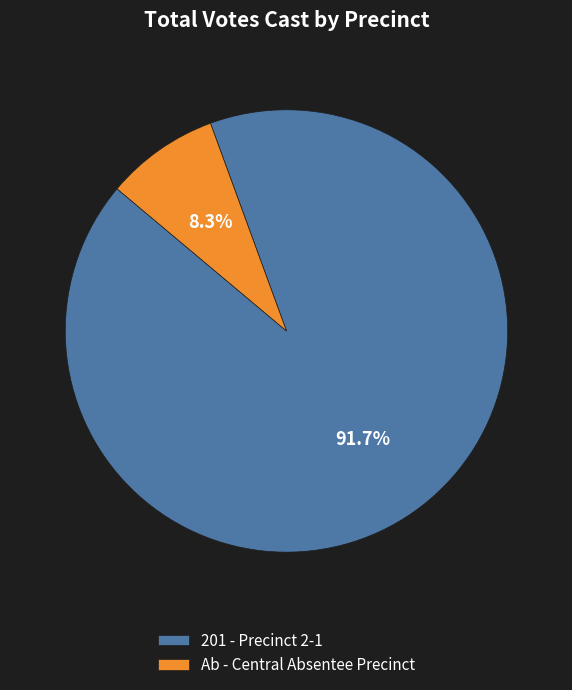

How many slices are in this pie chart?

2